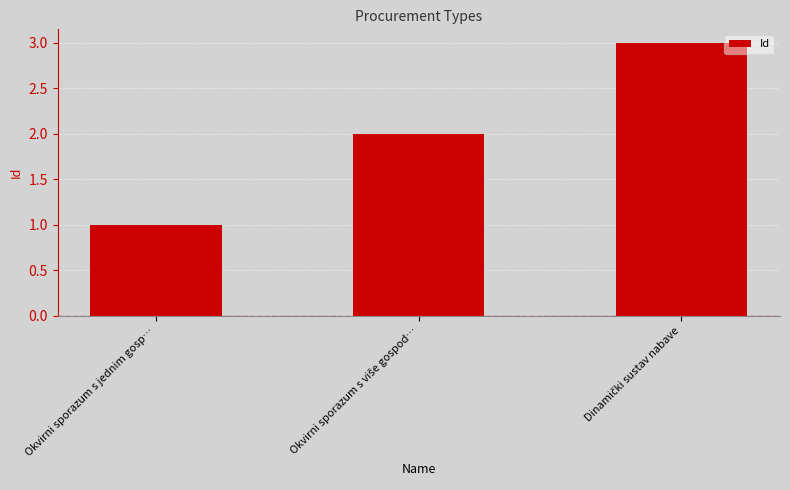

What is the maximum value shown in the chart?

3